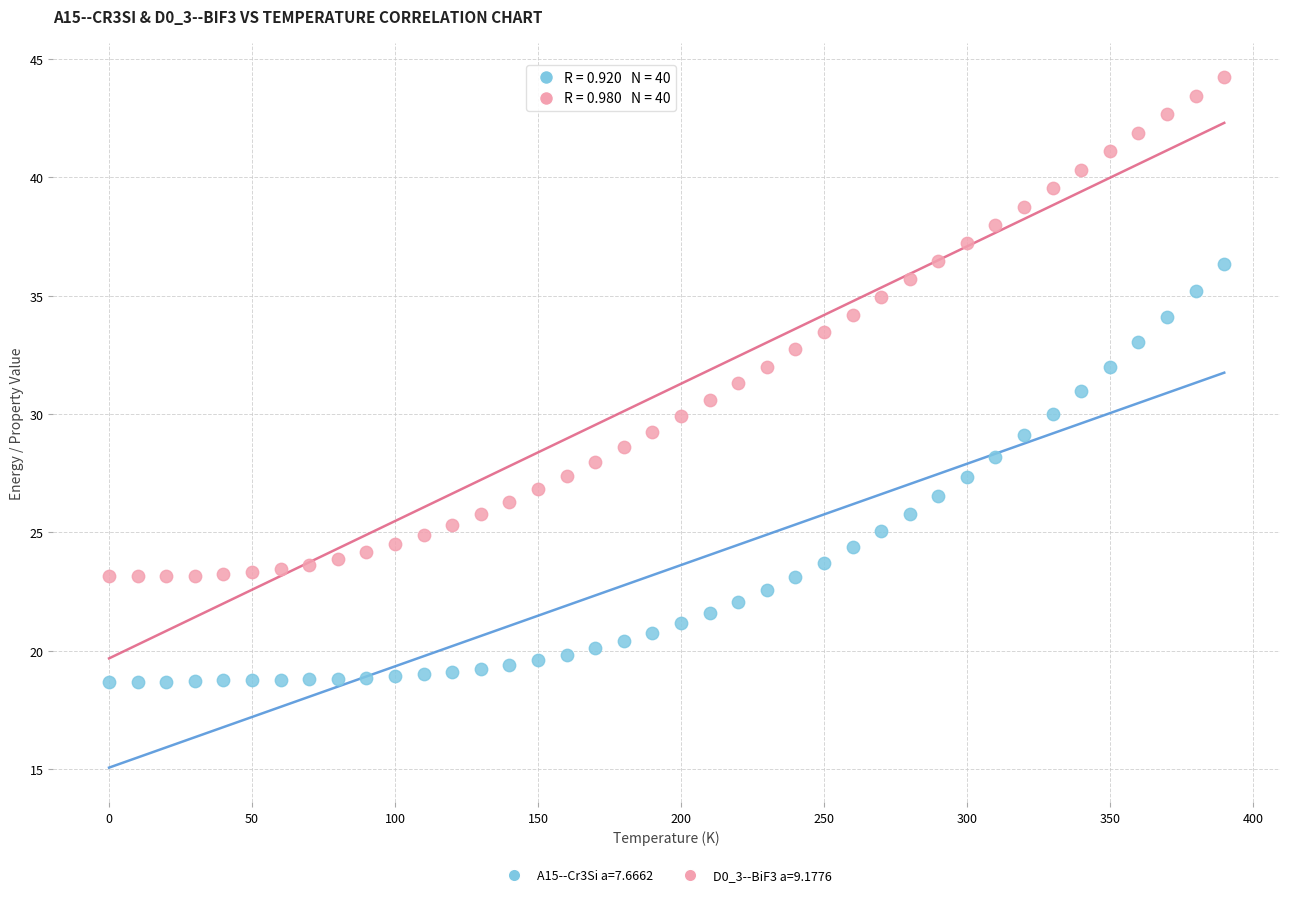

Across all data points, what is the range of X values (max minus min)?

390.0